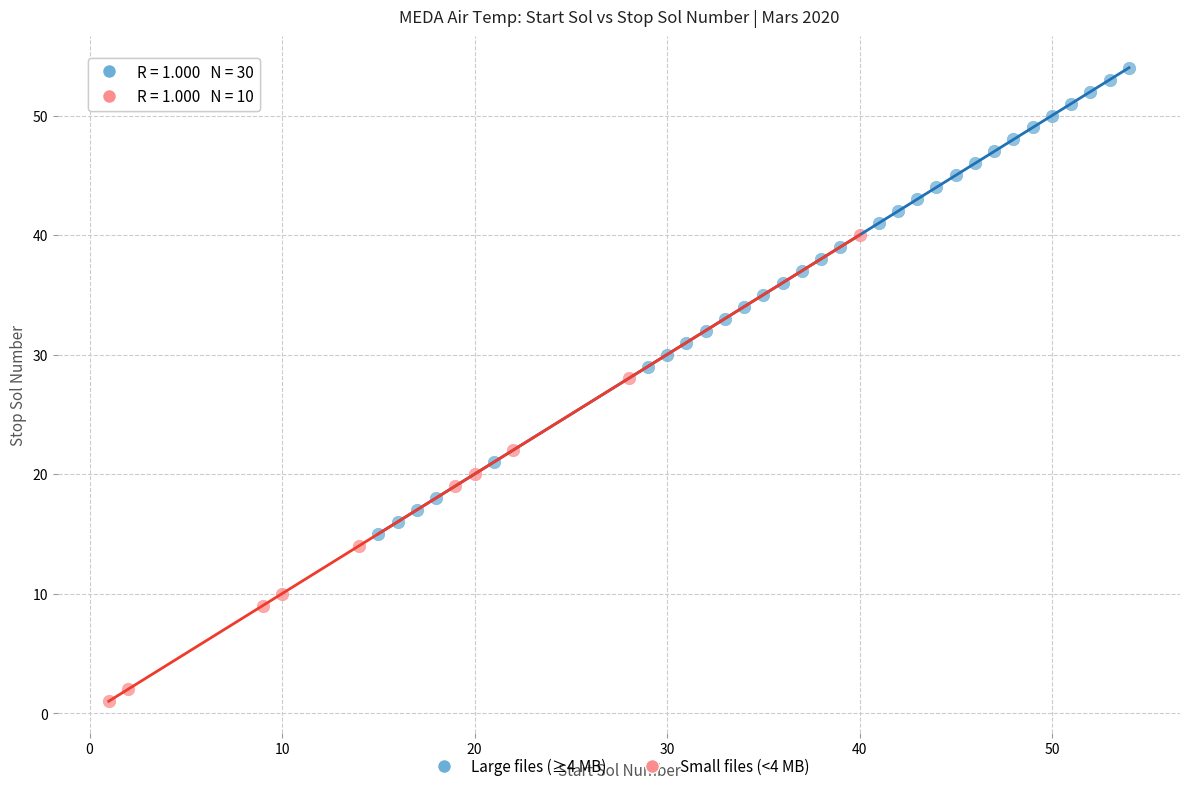

Which series contains the lowest Y value?

Small files (<4 MB)